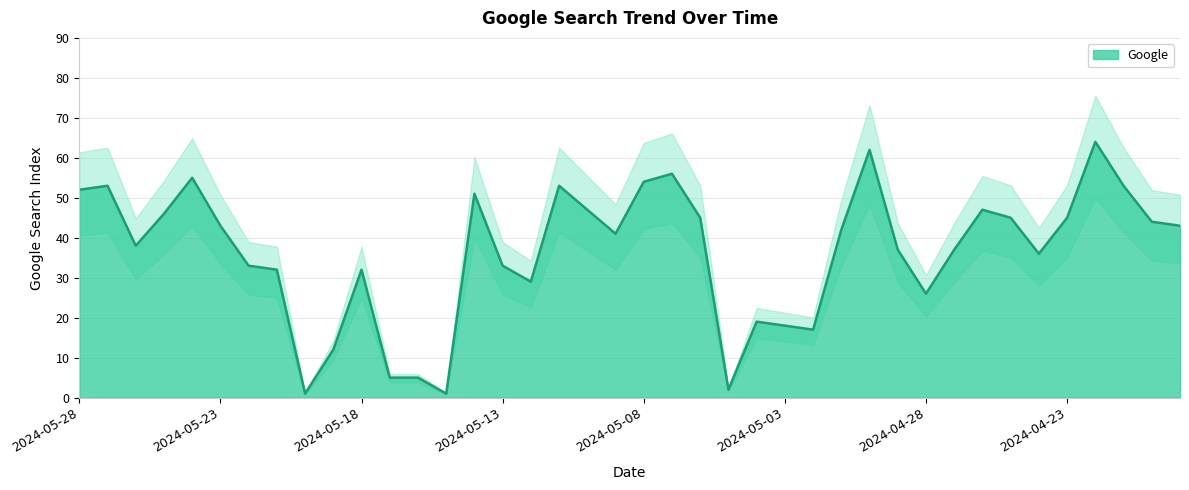

Rank the categories by value from lowest to highest.

2024-05-20, 2024-05-15, 2024-05-05, 2024-05-17, 2024-05-16, 2024-05-19, 2024-05-02, 2024-05-03, 2024-05-04, 2024-04-28, 2024-05-12, 2024-05-21, 2024-05-18, 2024-05-22, 2024-05-13, 2024-04-24, 2024-04-29, 2024-04-27, 2024-05-26, 2024-05-09, 2024-05-01, 2024-05-23, 2024-04-19, 2024-04-20, 2024-05-06, 2024-04-25, 2024-04-23, 2024-05-25, 2024-05-10, 2024-04-26, 2024-05-14, 2024-05-28, 2024-05-27, 2024-05-11, 2024-04-21, 2024-05-08, 2024-05-24, 2024-05-07, 2024-04-30, 2024-04-22